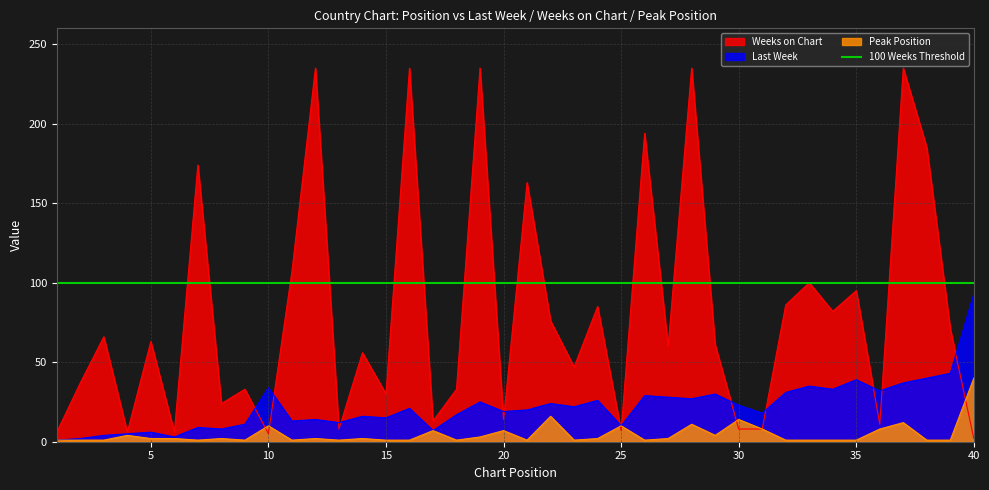

Read the Weeks on Chart value at 18.

33